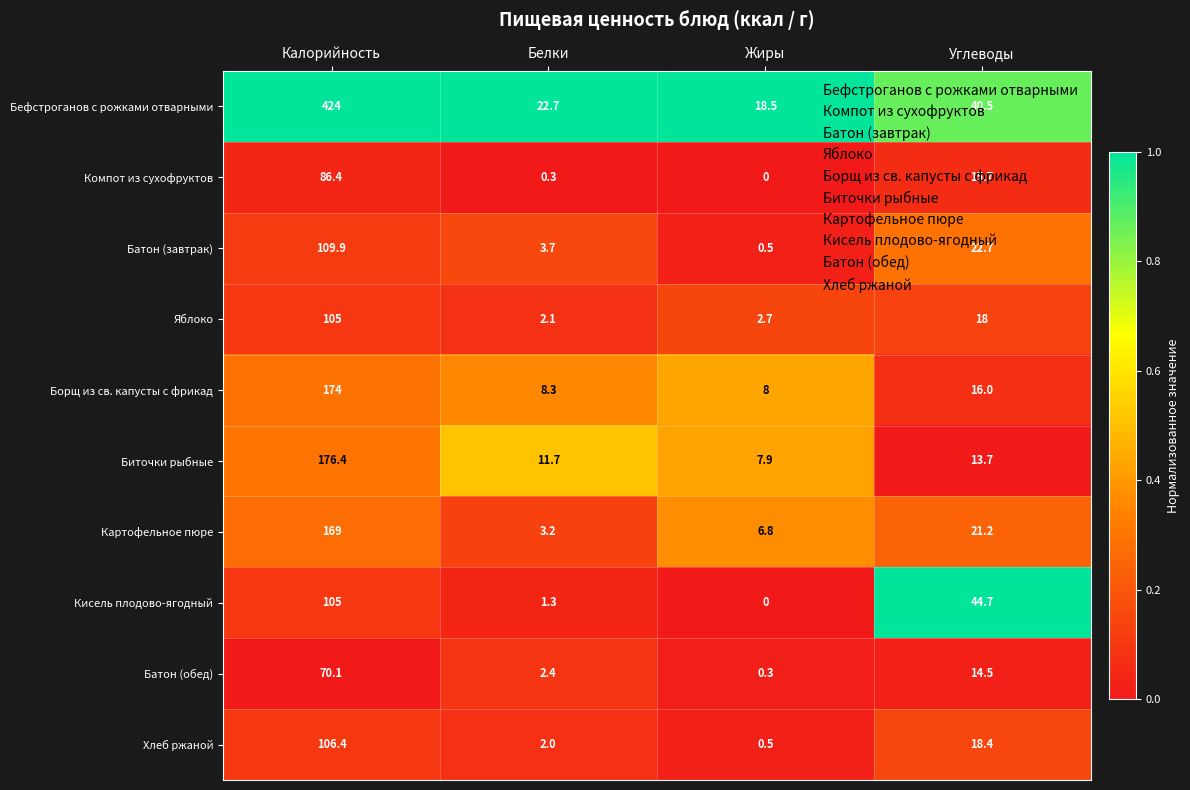

What is the difference between the highest and lowest values at Белки?

22.4